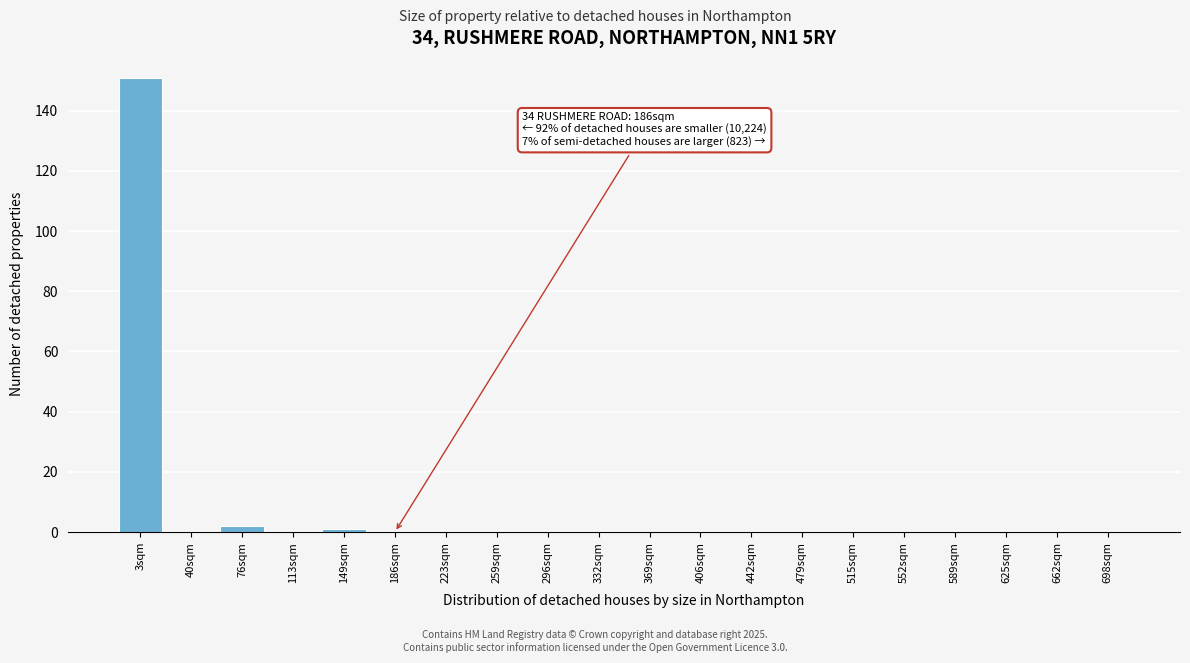

True or false: the data shows 79 at 332sqm.

False